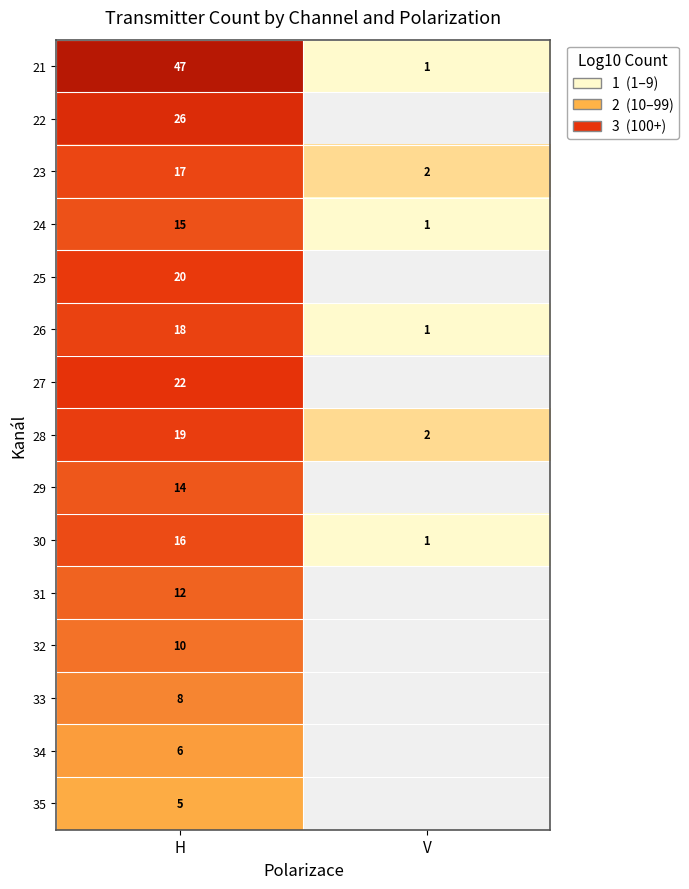

At which label is 30 closest to 8?

V